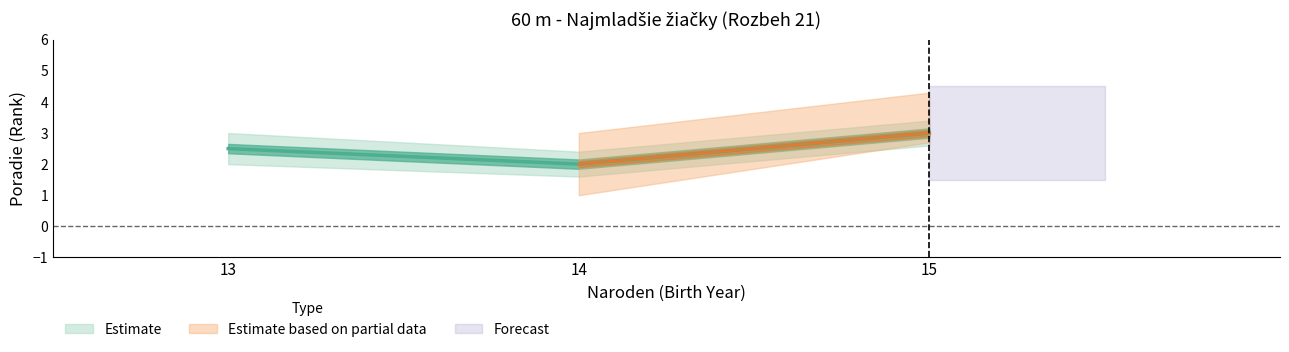

True or false: Poradie_lower and Poradie_upper intersect in this chart.

False